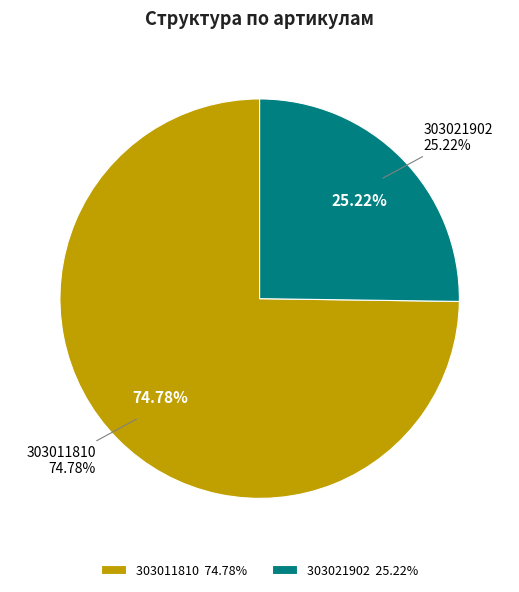

Count the number of slices in the pie.

2